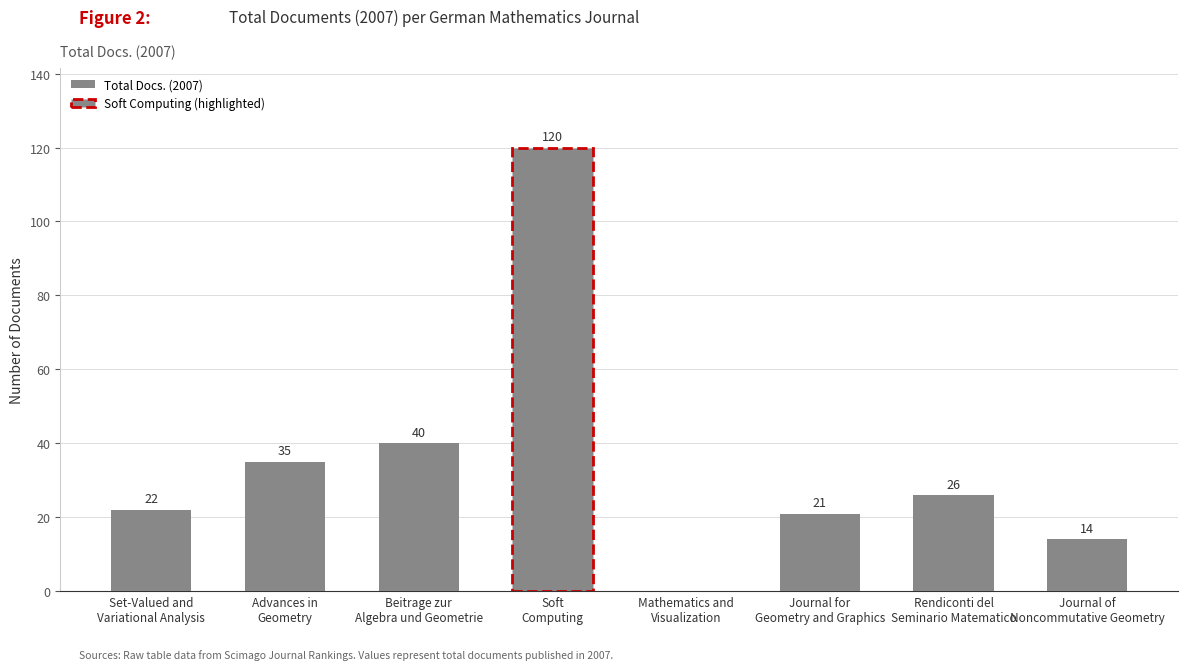

Is it true that the value at Rendiconti del
Seminario Matematico is 8?

False